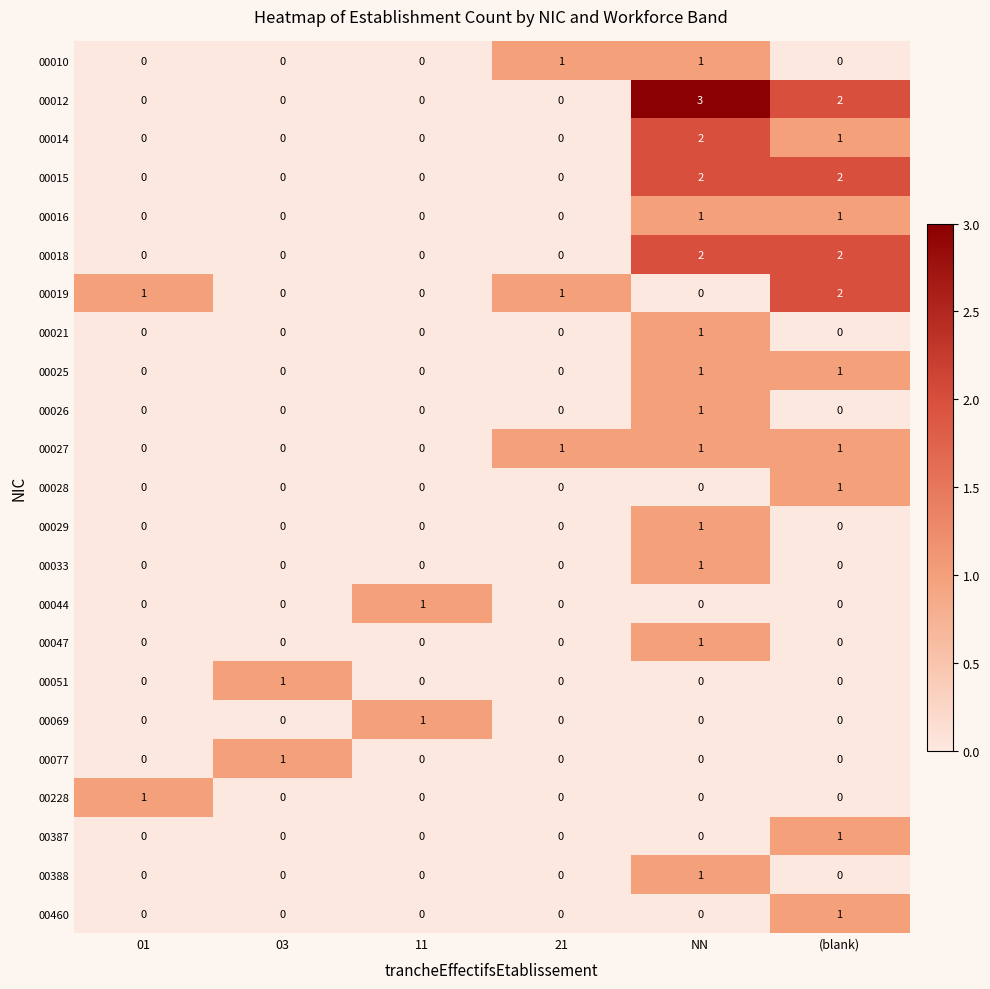

The 00019 series shows 0 at 01. True or false?

False